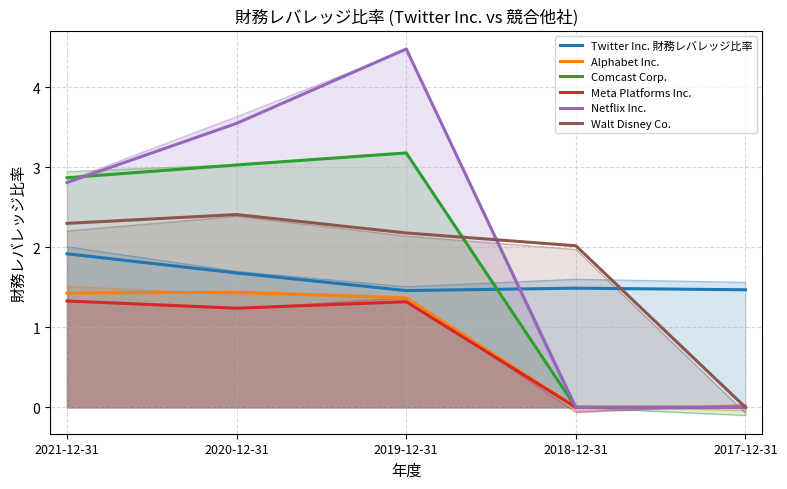

What is the label of the 4th point from the left?

2018-12-31